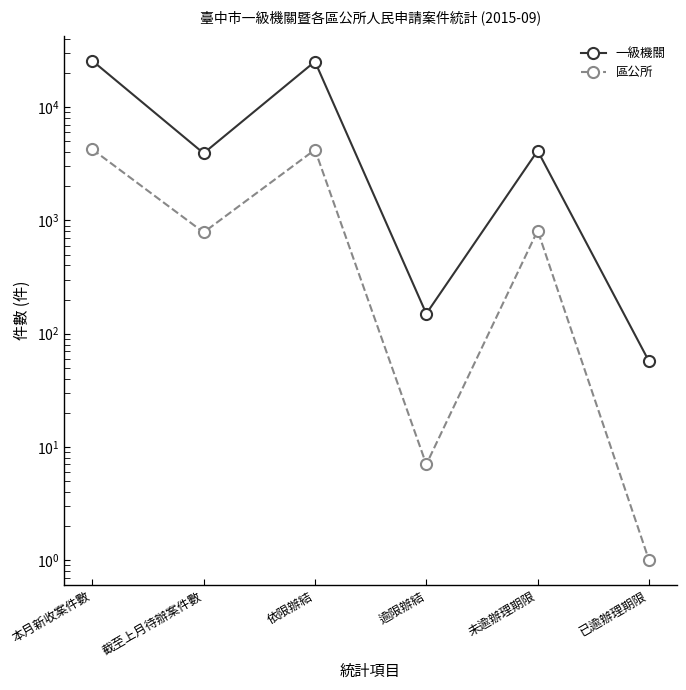

Does the chart display data point markers on the line(s)?

Yes